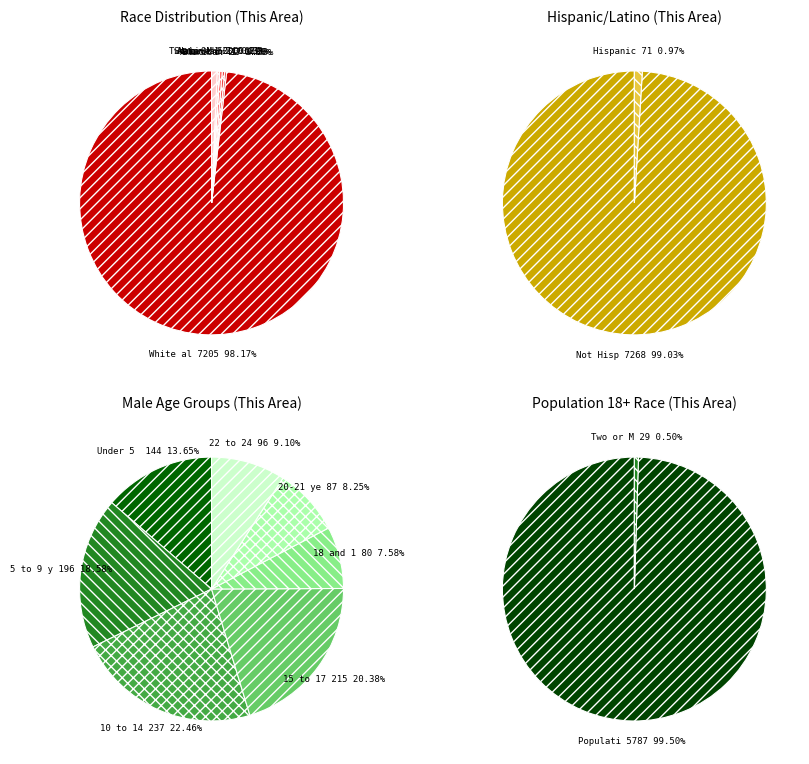

Approximately how many times larger is the value at Two or More Races compared to Native Hawaiian and Other Pacific?

50.0